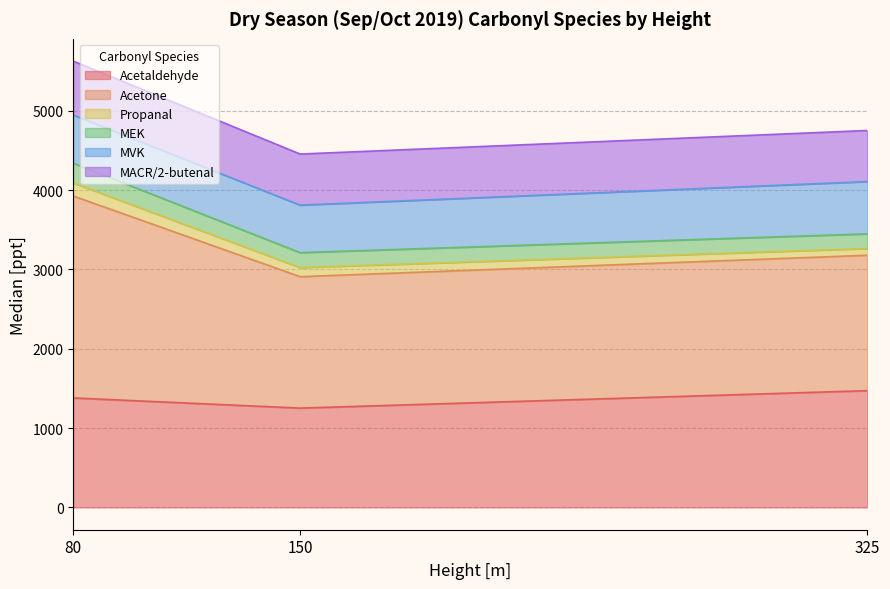

What is the spread (max minus min) of values at 80?

2381